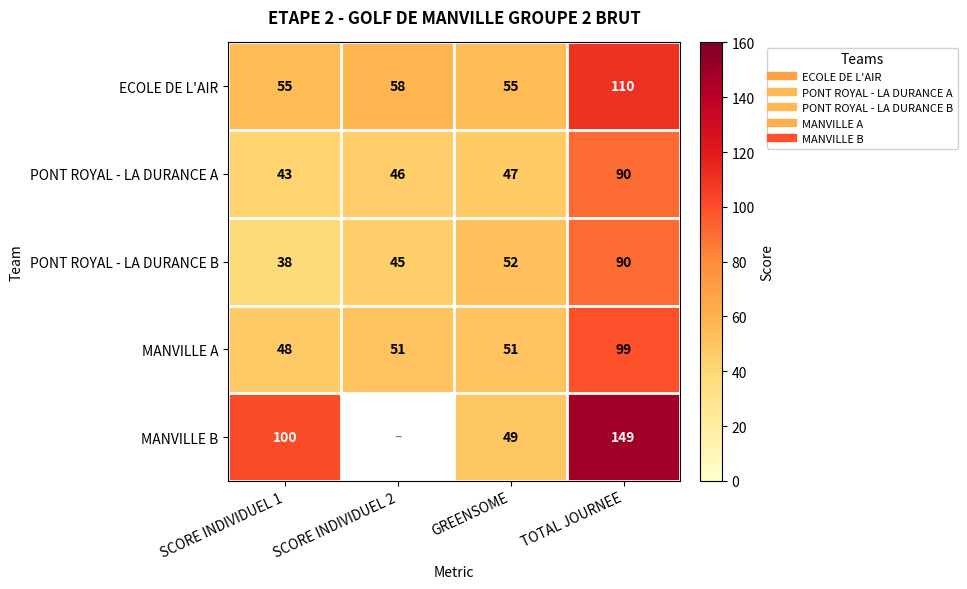

Which series has the widest spread of values?

MANVILLE B